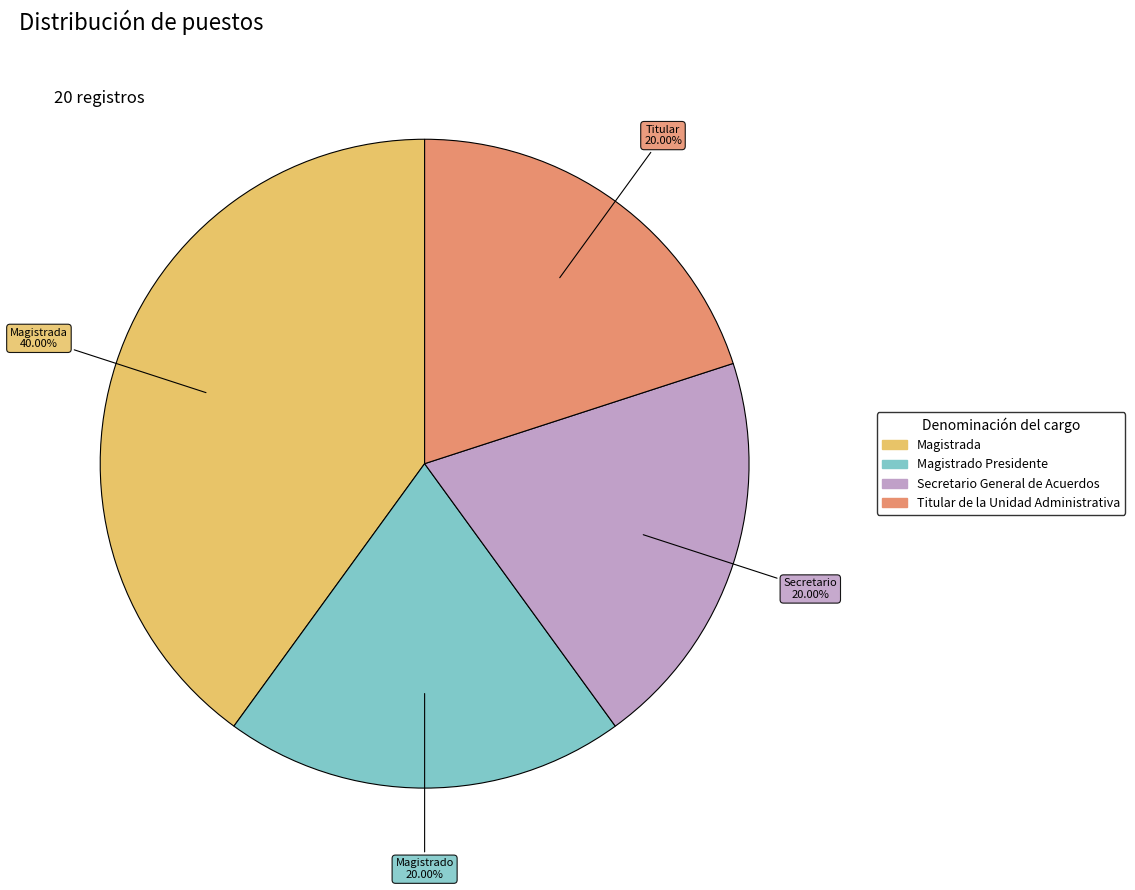

How many slices are in this pie chart?

4